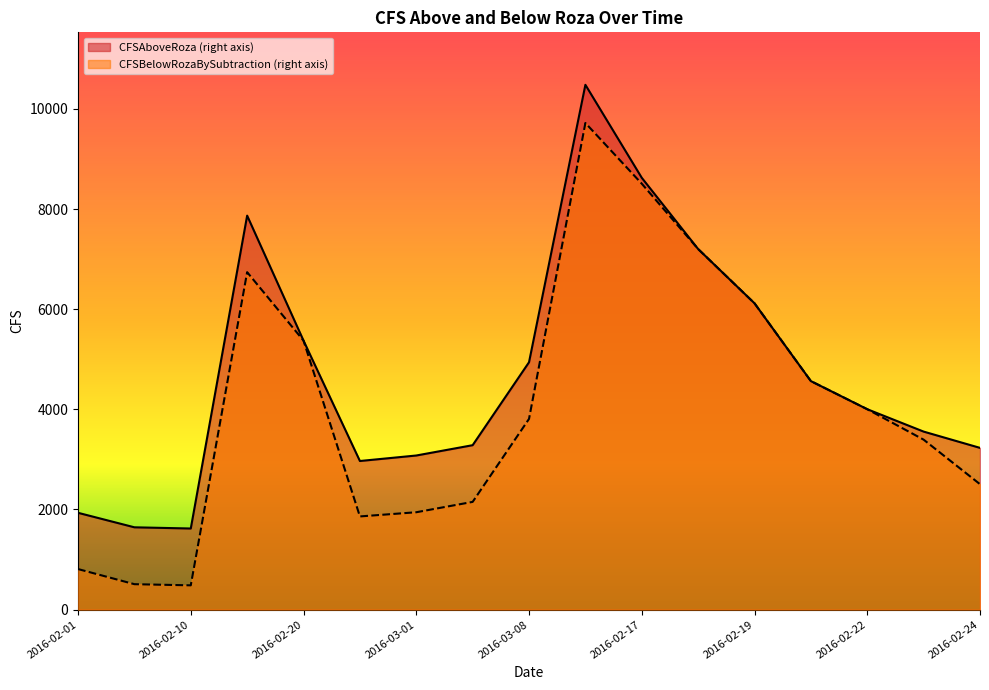

What is the spread (max minus min) of values at 2016-02-17?

117.7